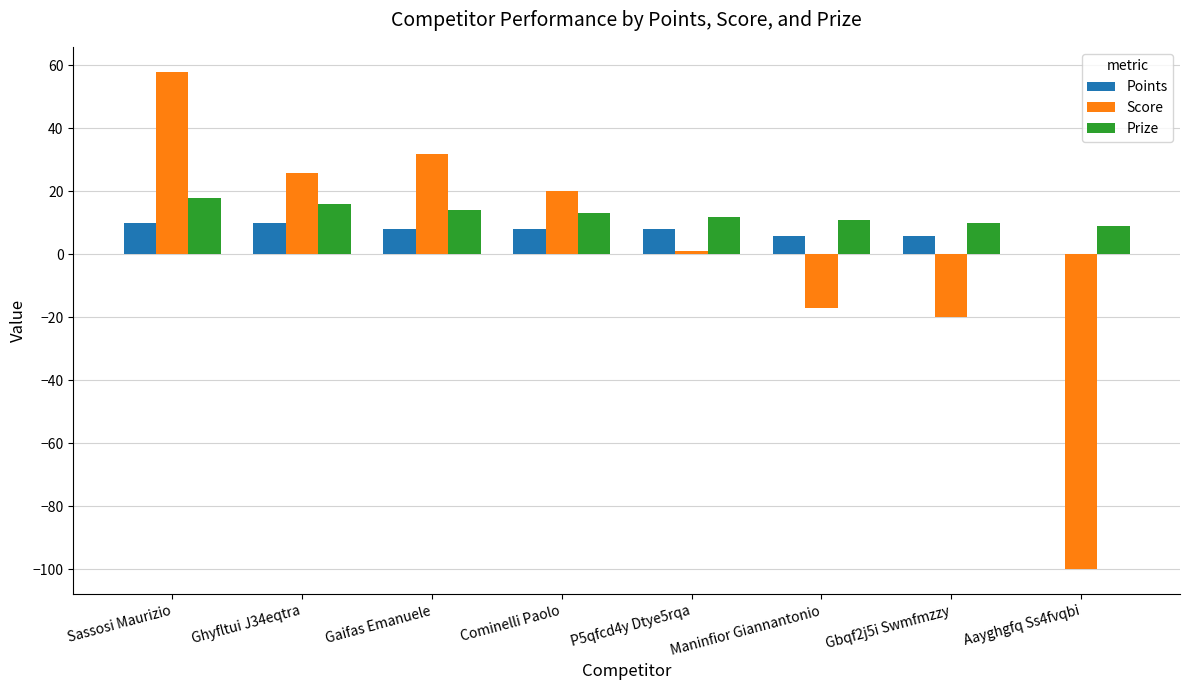

What is the sum of the Points values at Aayghgfq Ss4fvqbi and Ghyfltui J34eqtra?

10